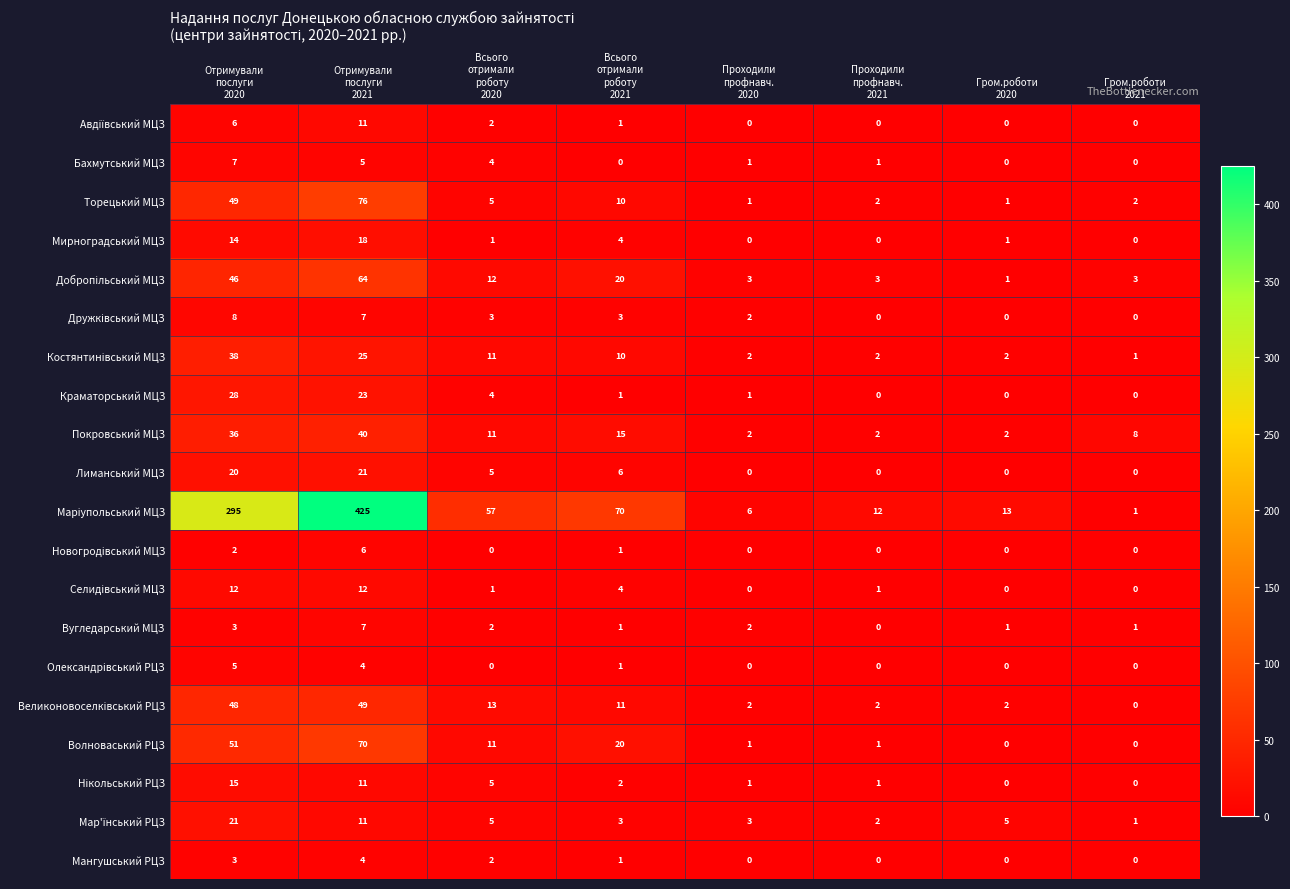

What is the sum of all Вугледарський МЦЗ values?

17